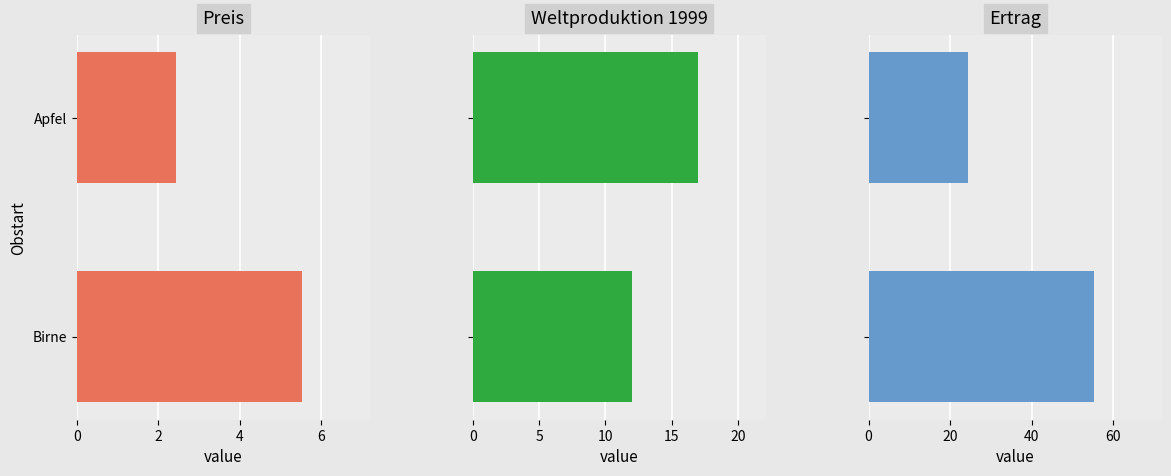

What is the difference between the Ertrag values at Birne and Apfel?

31.0